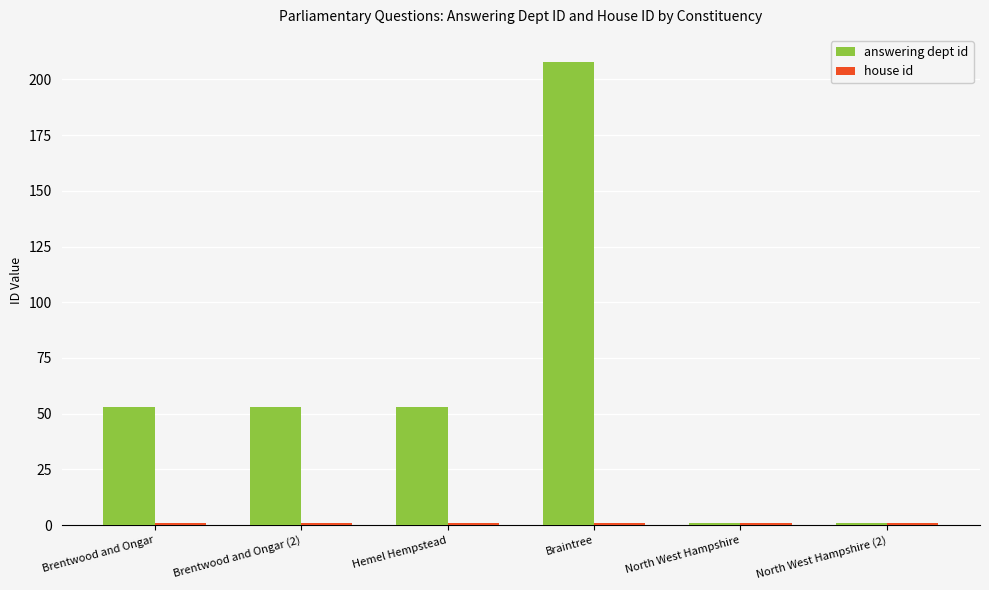

What is the difference between the maximum and minimum values in the answering dept id series?

207